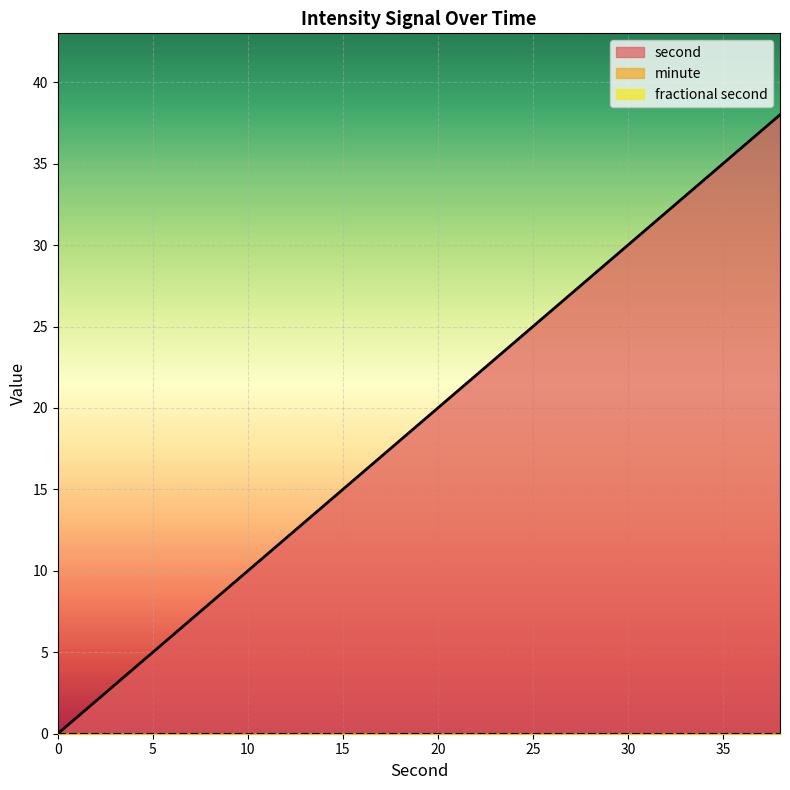

At 4, list the series in order from largest to smallest.

second, minute, fractional second